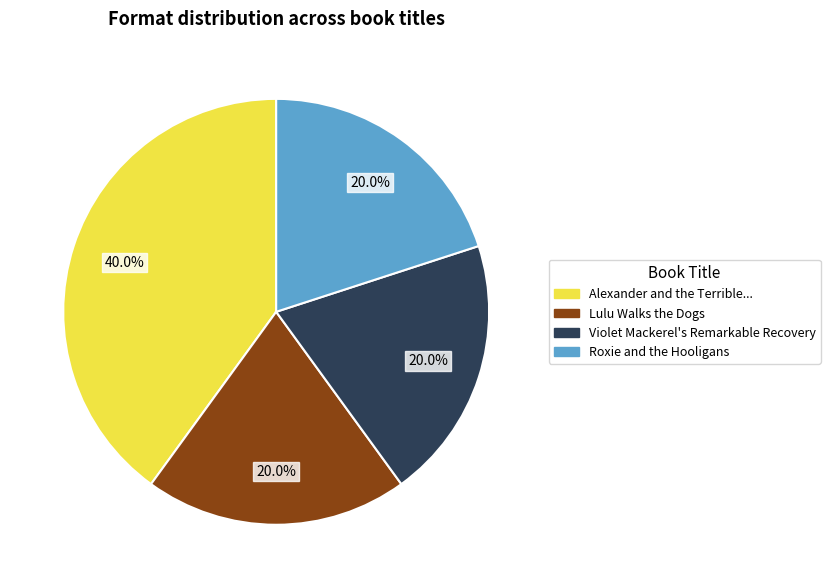

Is there any slice that represents more than half of the pie?

No